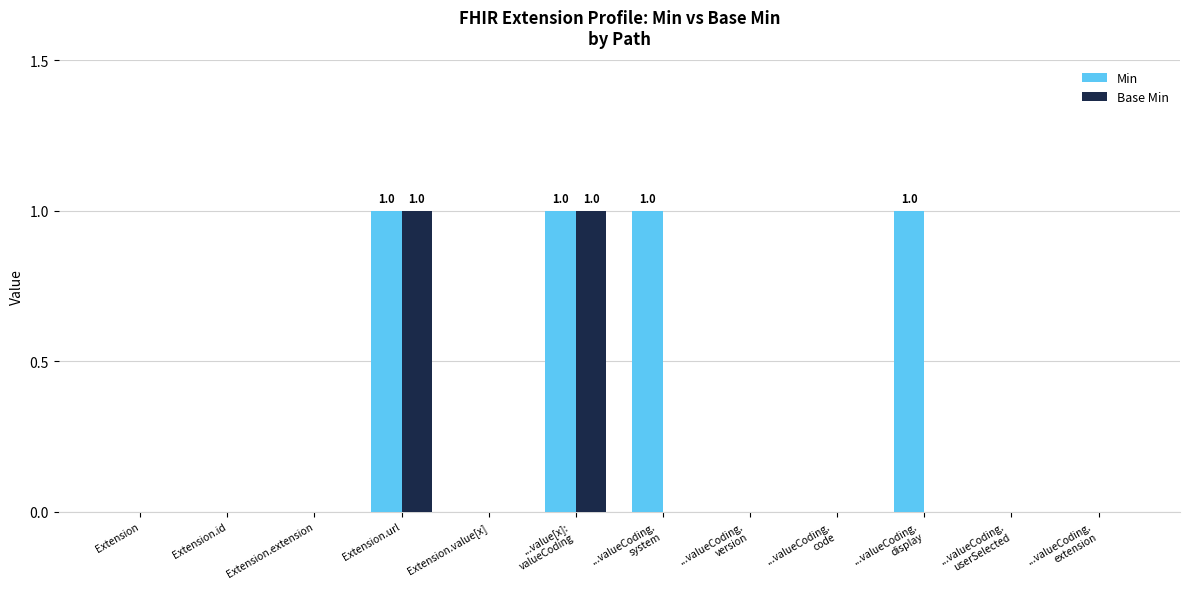

How many data points does each series have?

12